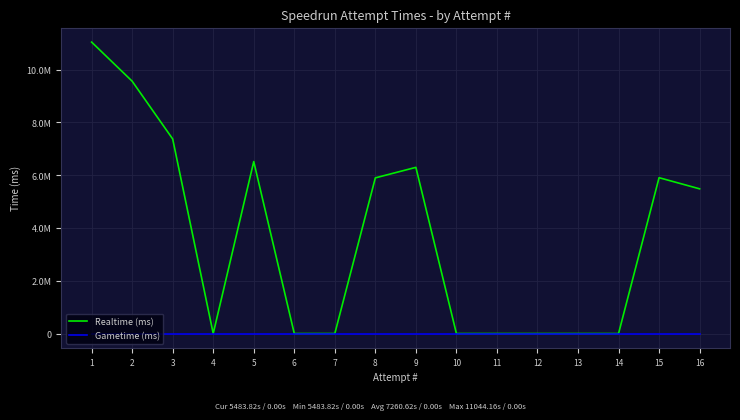

At which category does Realtime (ms) reach its first local peak?

5